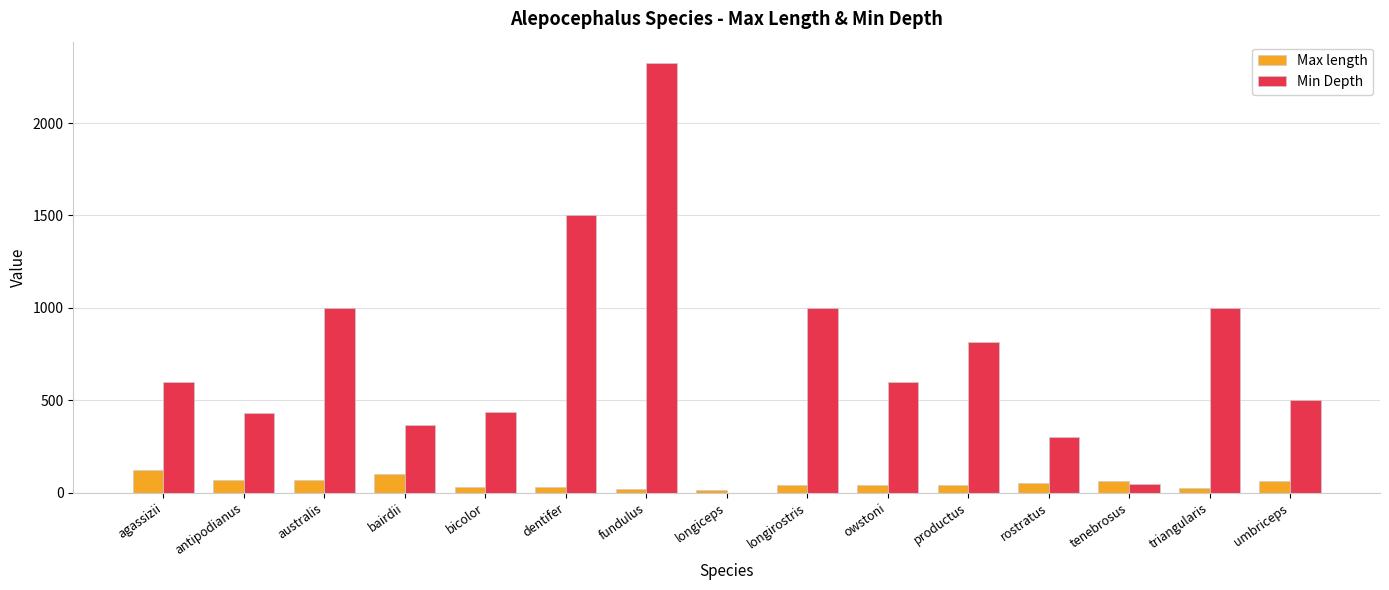

Are the bars horizontal?

No